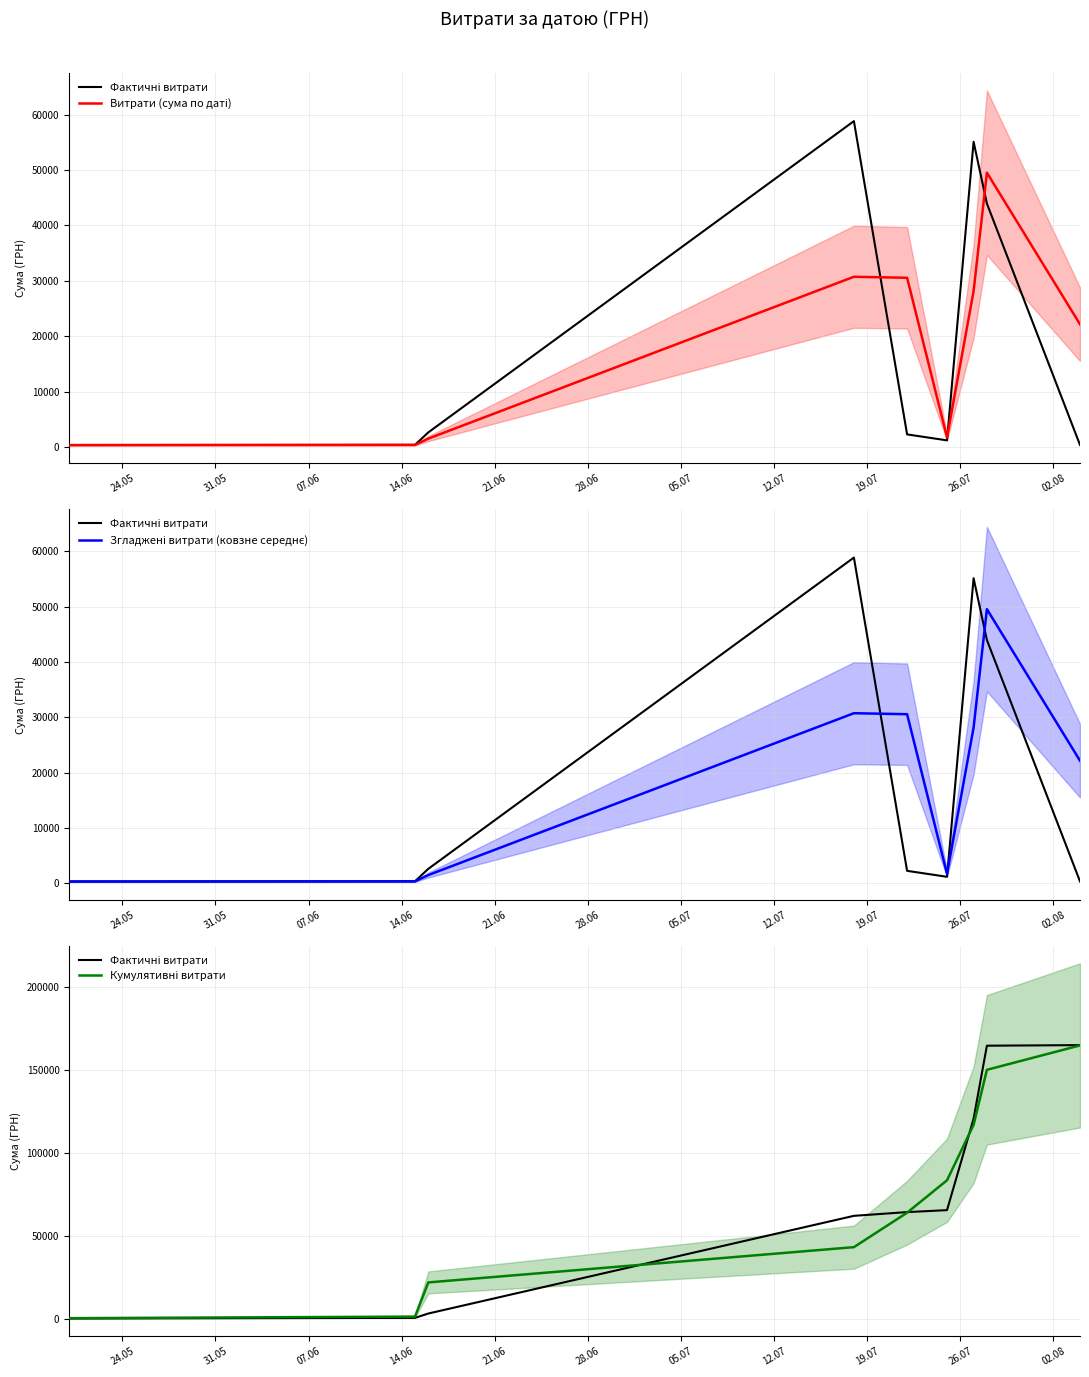

The Кумулятивні витрати series shows 747.9 at 24.05. True or false?

False